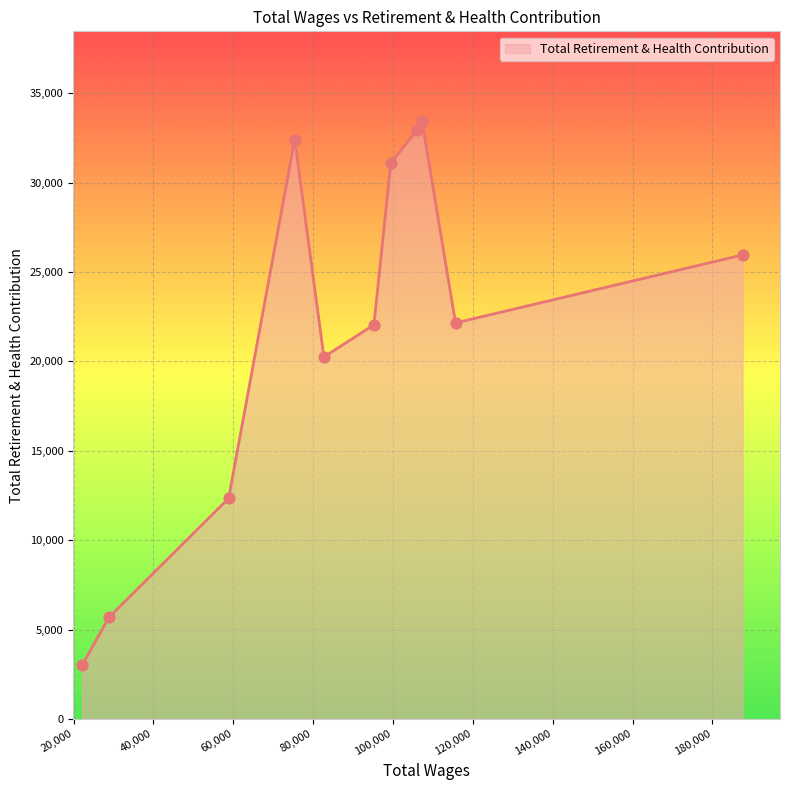

What is the minimum value shown in the chart?

2995